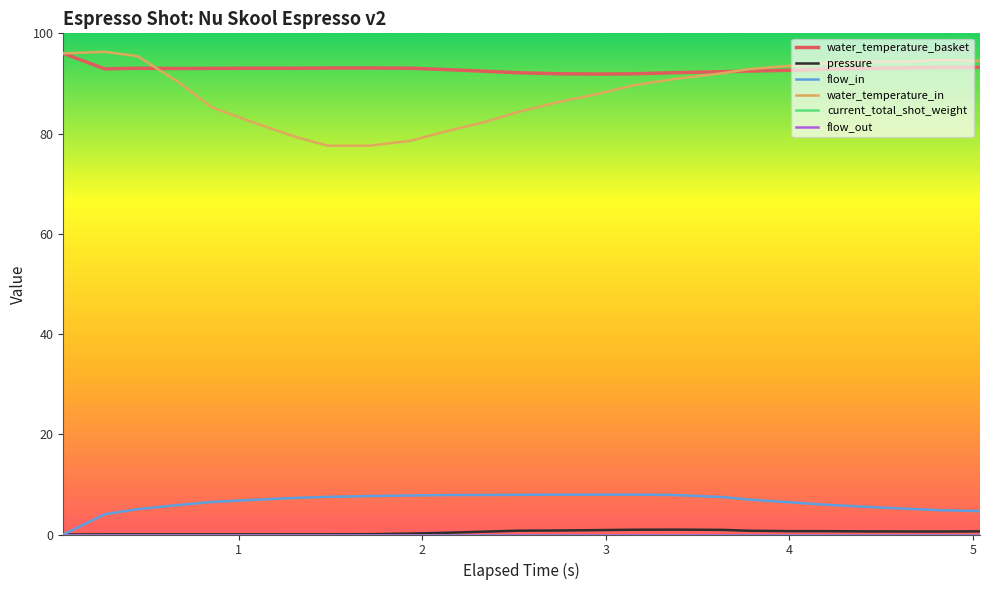

Where is the first local maximum for water_temperature_basket?

2